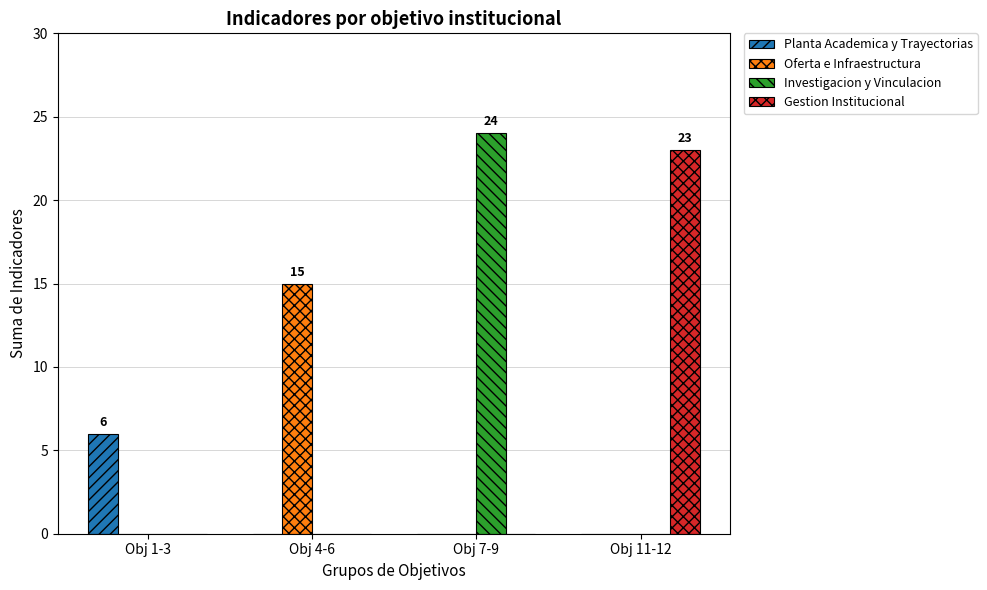

What is the total value across all series at Obj 4-6?

15